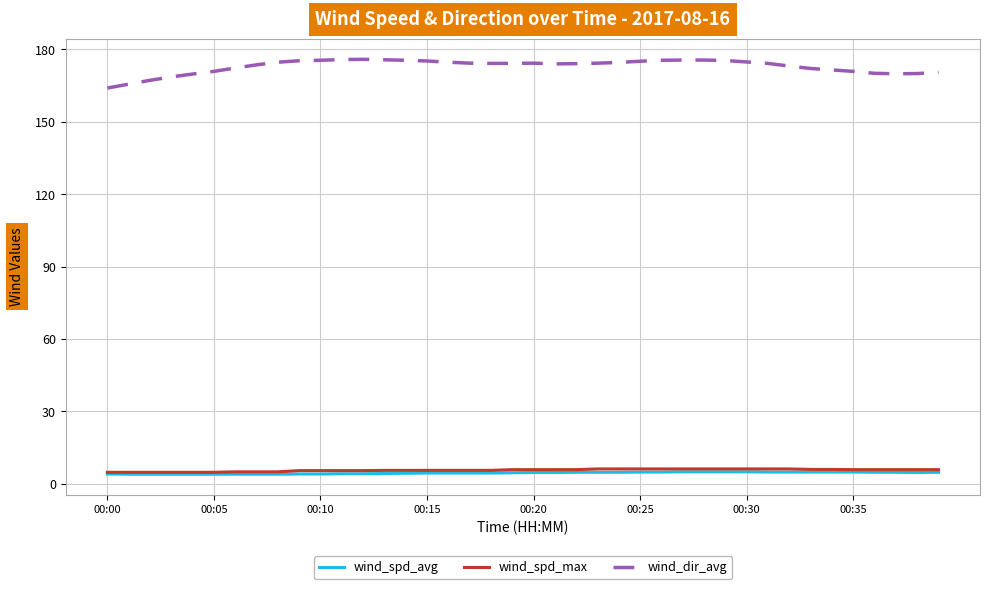

True or false: wind_dir_avg and wind_spd_max cross at least once.

False